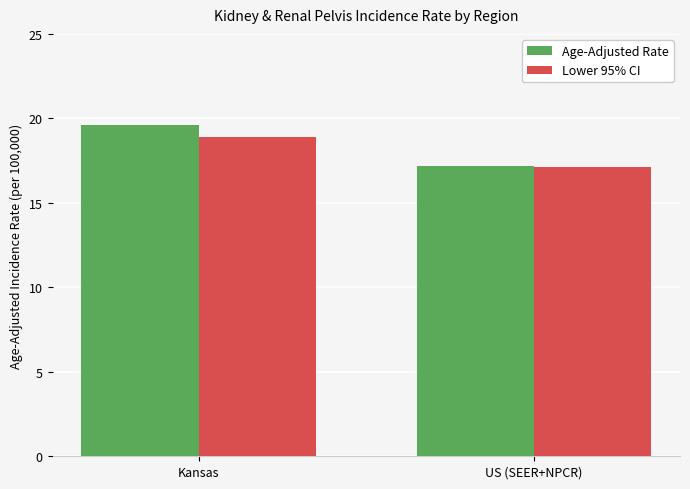

Is it true that Lower 95% CI equals 17.1 at US (SEER+NPCR)?

True